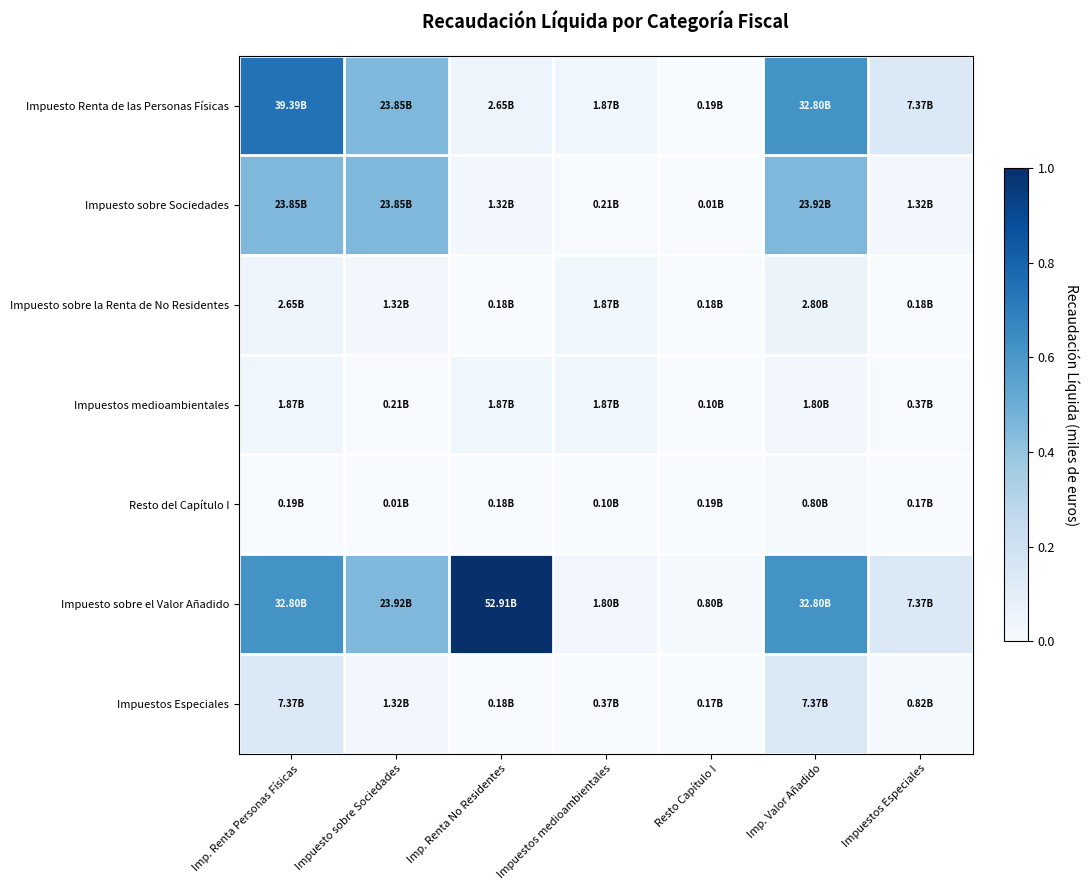

Rank the series at Impuestos Especiales from lowest to highest value.

Resto del Capítulo I, Impuesto sobre la Renta de No Residentes, Impuestos medioambientales, Impuestos Especiales, Impuesto sobre Sociedades, Impuesto Renta de las Personas Físicas, Impuesto sobre el Valor Añadido